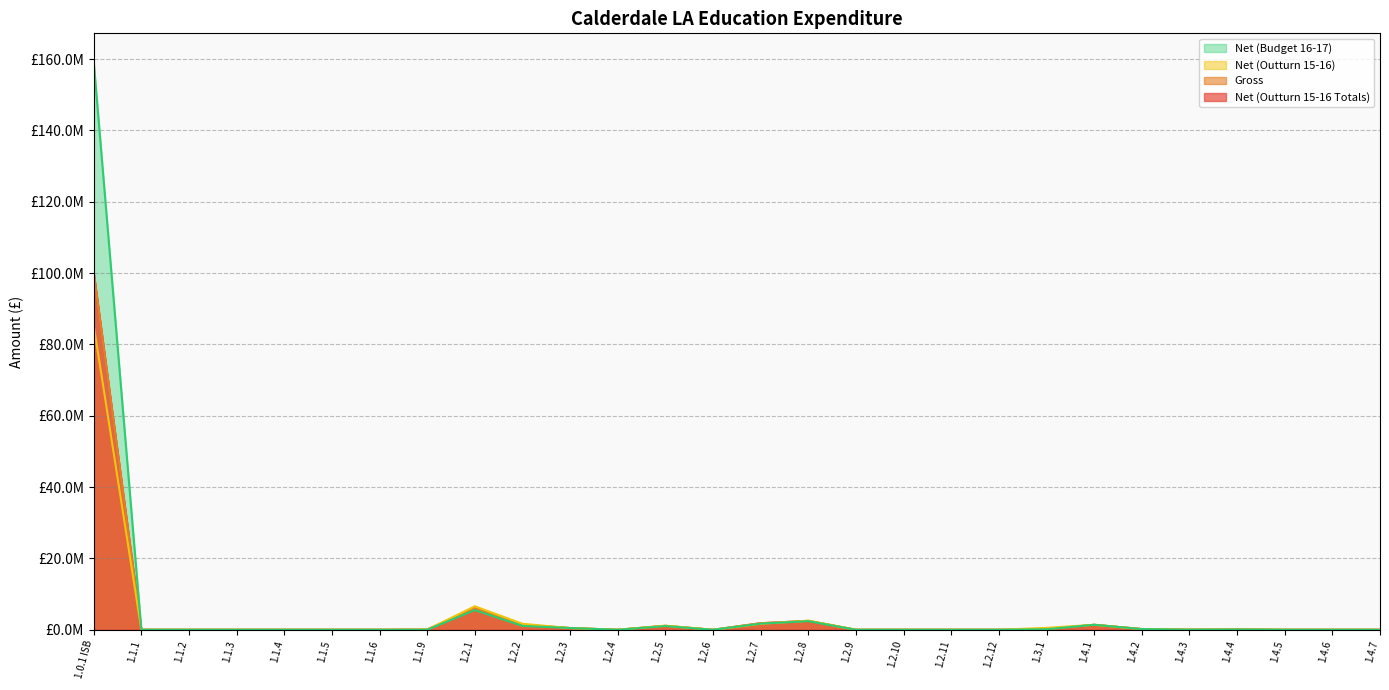

Reading right to left, list all the values displayed in this chart.

Net (Outturn 15-16 Totals): 1.4.7=0	1.4.6=0	1.4.5=0	1.4.4=80189	1.4.3=16257	1.4.2=187172	1.4.1=1394499	1.3.1=115595	1.2.12=0	1.2.11=0	1.2.10=0	1.2.9=0	1.2.8=2483967	1.2.7=1840510	1.2.6=0	1.2.5=1098110	1.2.4=0	1.2.3=480029	1.2.2=1382836	1.2.1=6053283	1.1.9=41300	1.1.6=0	1.1.5=0	1.1.4=0	1.1.3=0	1.1.2=0	1.1.1=0	1.0.1 ISB=100175480
Gross: 1.4.7=0	1.4.6=0	1.4.5=0	1.4.4=80189	1.4.3=16257	1.4.2=188107	1.4.1=1394499	1.3.1=115595	1.2.12=0	1.2.11=0	1.2.10=0	1.2.9=0	1.2.8=2483967	1.2.7=1840510	1.2.6=0	1.2.5=1098110	1.2.4=0	1.2.3=480029	1.2.2=1382836	1.2.1=6053283	1.1.9=60276	1.1.6=0	1.1.5=0	1.1.4=0	1.1.3=0	1.1.2=0	1.1.1=0	1.0.1 ISB=100175480
Net (Outturn 15-16): 1.4.7=0	1.4.6=0	1.4.5=0	1.4.4=80189	1.4.3=21399	1.4.2=195557	1.4.1=1394499	1.3.1=534755	1.2.12=0	1.2.11=0	1.2.10=0	1.2.9=0	1.2.8=2559995	1.2.7=1670468	1.2.6=0	1.2.5=1158360	1.2.4=0	1.2.3=469057	1.2.2=1684475	1.2.1=6593061	1.1.9=44120	1.1.6=0	1.1.5=0	1.1.4=0	1.1.3=0	1.1.2=0	1.1.1=0	1.0.1 ISB=85332313
Net (Budget 16-17): 1.4.7=0	1.4.6=0	1.4.5=0	1.4.4=80189	1.4.3=21399	1.4.2=195557	1.4.1=1394499	1.3.1=142000	1.2.12=0	1.2.11=0	1.2.10=0	1.2.9=0	1.2.8=2407938	1.2.7=1725695	1.2.6=0	1.2.5=1037859	1.2.4=0	1.2.3=491000	1.2.2=1081197	1.2.1=5513505	1.1.9=0	1.1.6=0	1.1.5=0	1.1.4=0	1.1.3=0	1.1.2=0	1.1.1=0	1.0.1 ISB=159272692